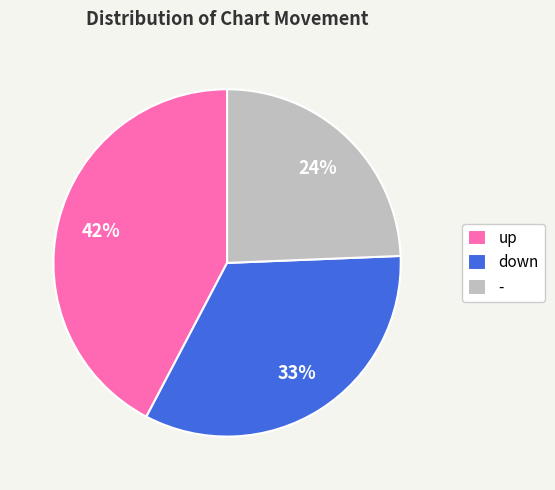

Do up and - together represent more than half of the pie?

Yes